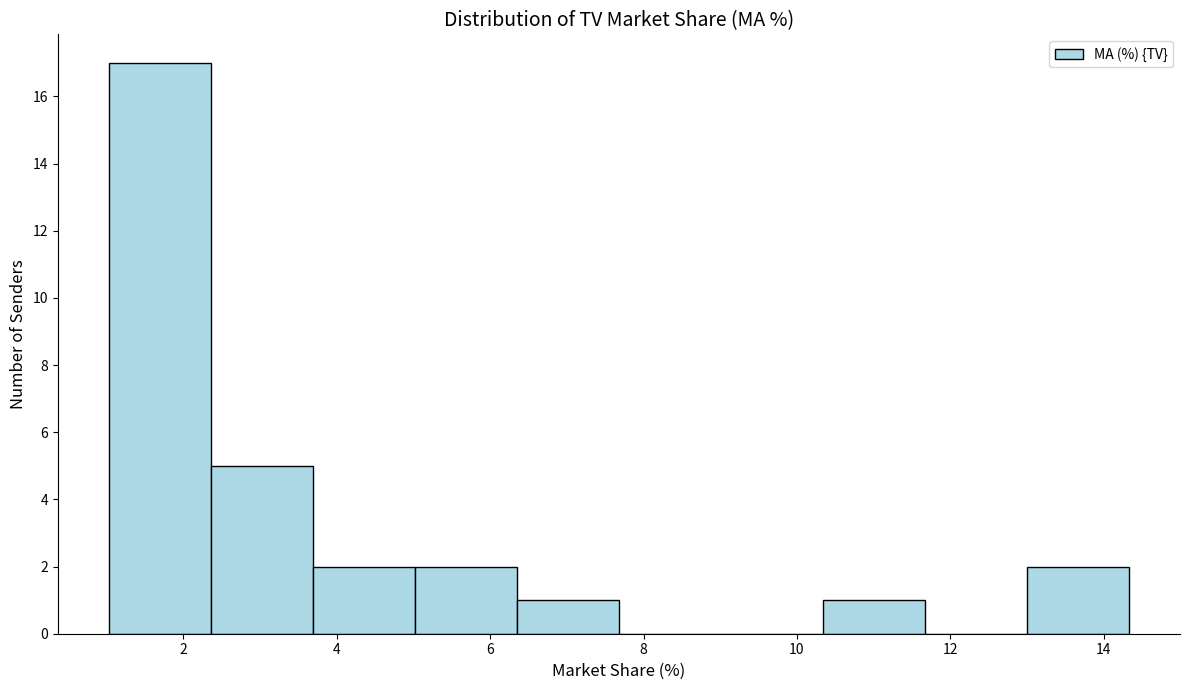

Over which range of the x-axis is the bar tallest?

1.0 to 2.4